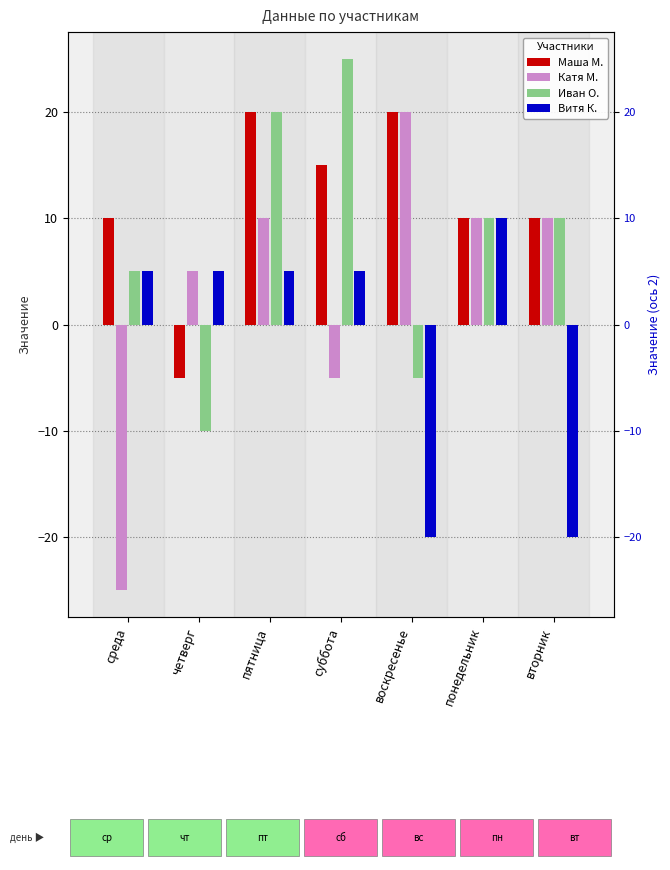

Read the Маша М. value at понедельник, to the nearest 5.

10